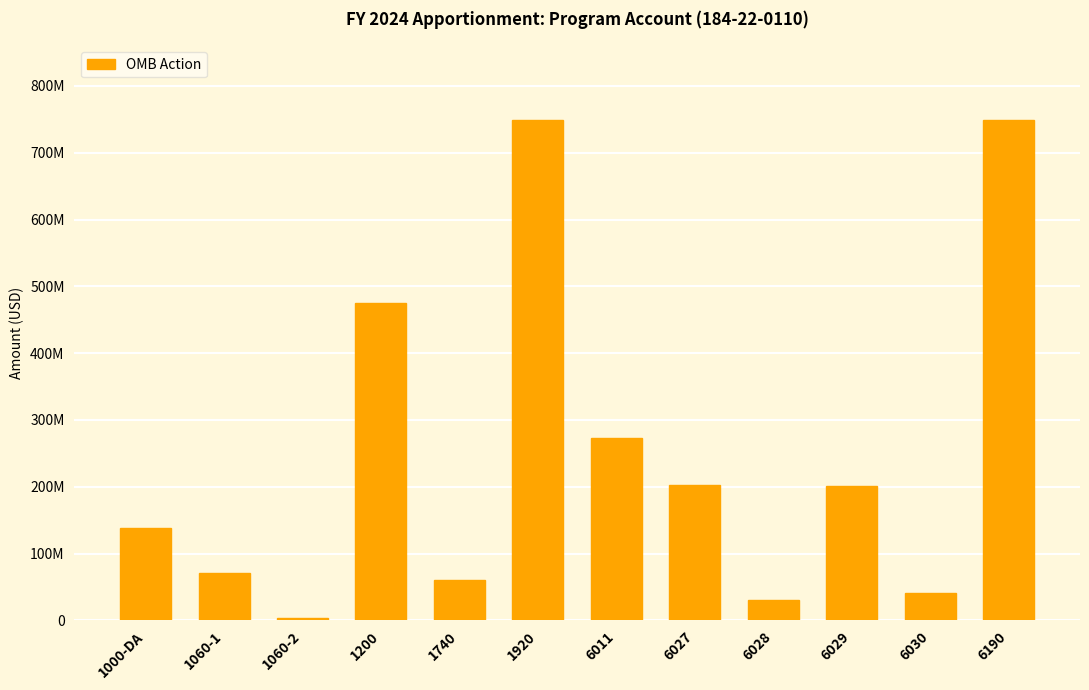

What is the value of the 6th bar from the left?

748466369